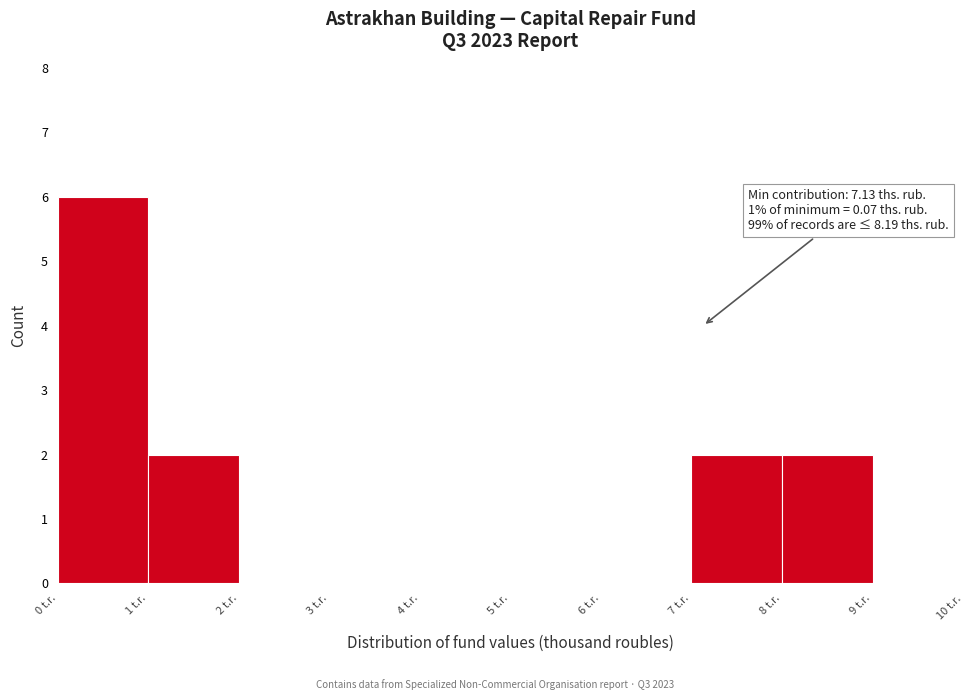

Over which range of the x-axis is the bar tallest?

0 to 1